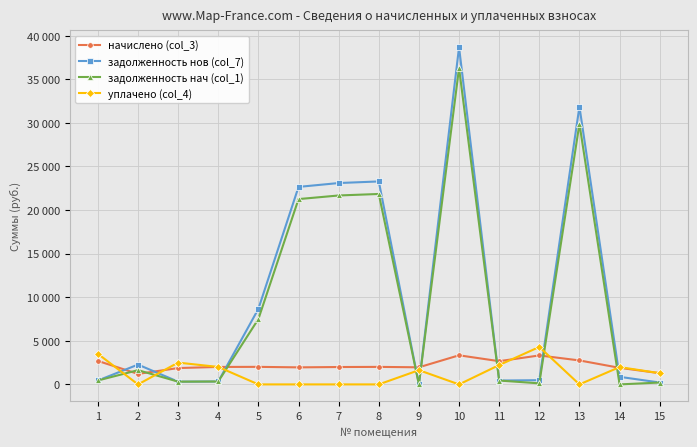

Is this an area chart (filled region under the line)?

No